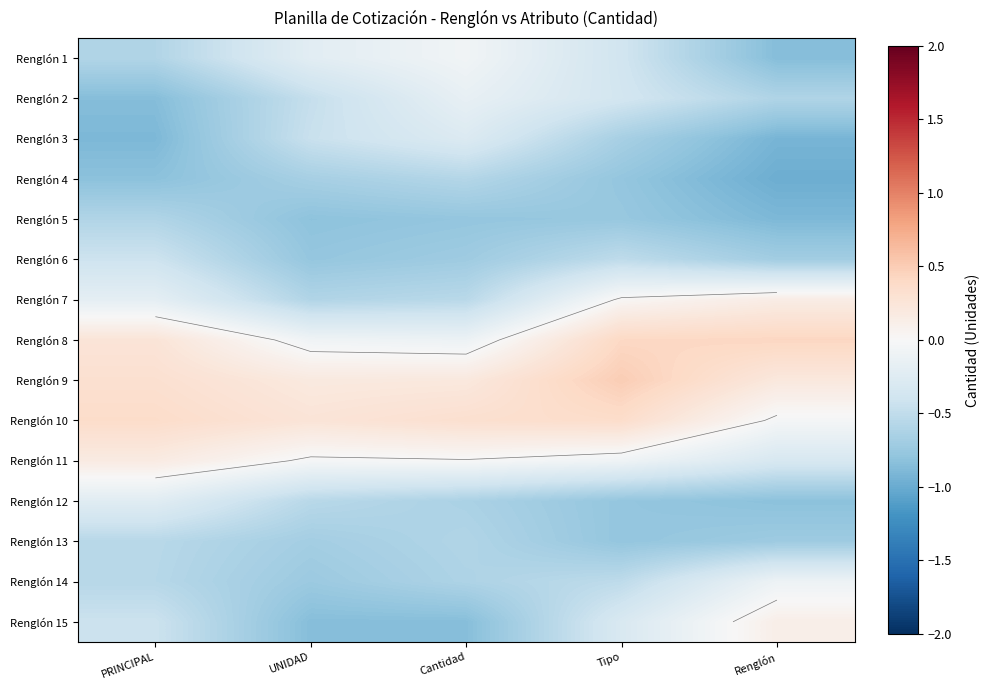

At how many categories does at least one series exceed 0?

5